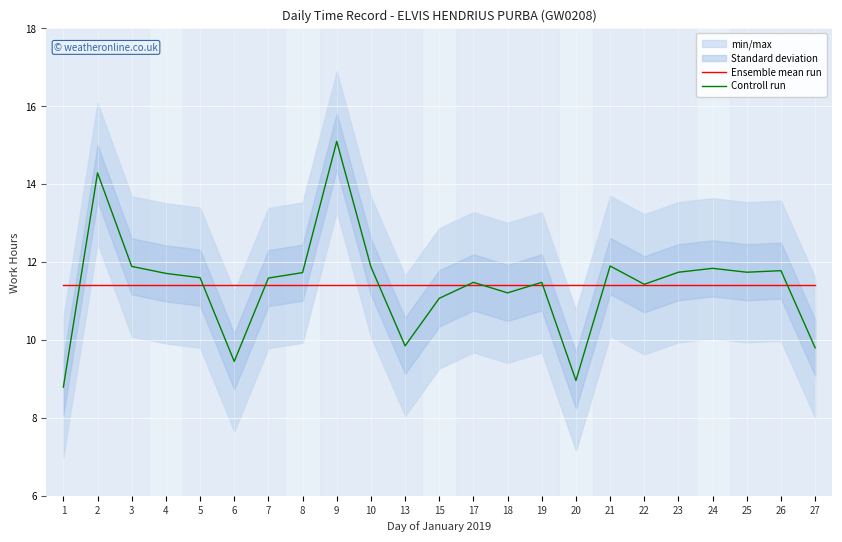

Which series ends up on top after the final intersection of Controll run and Ensemble mean run?

Ensemble mean run